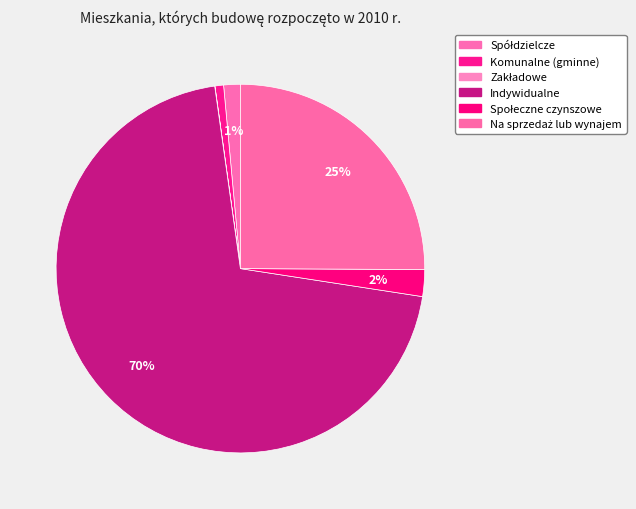

Which slice is the largest?

Indywidualne